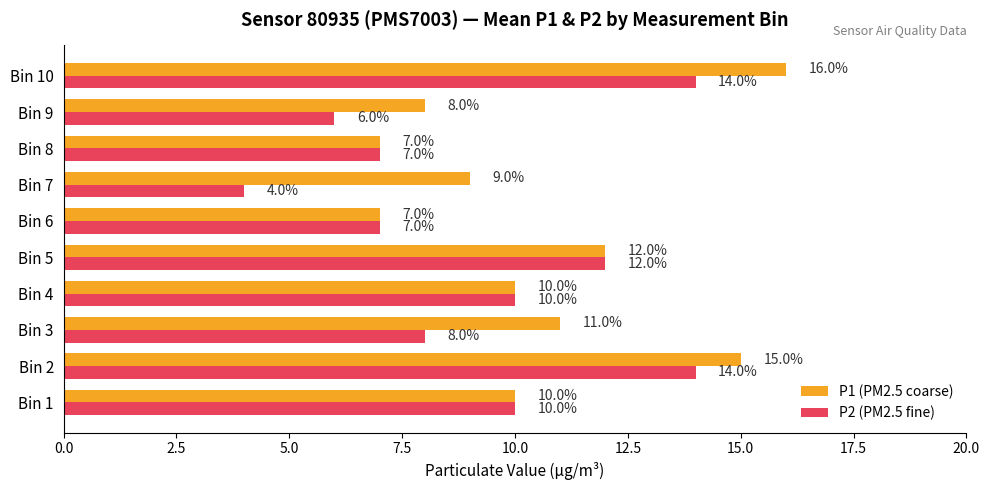

At which label is P1 (PM2.5 coarse) closest to 11?

Bin 3